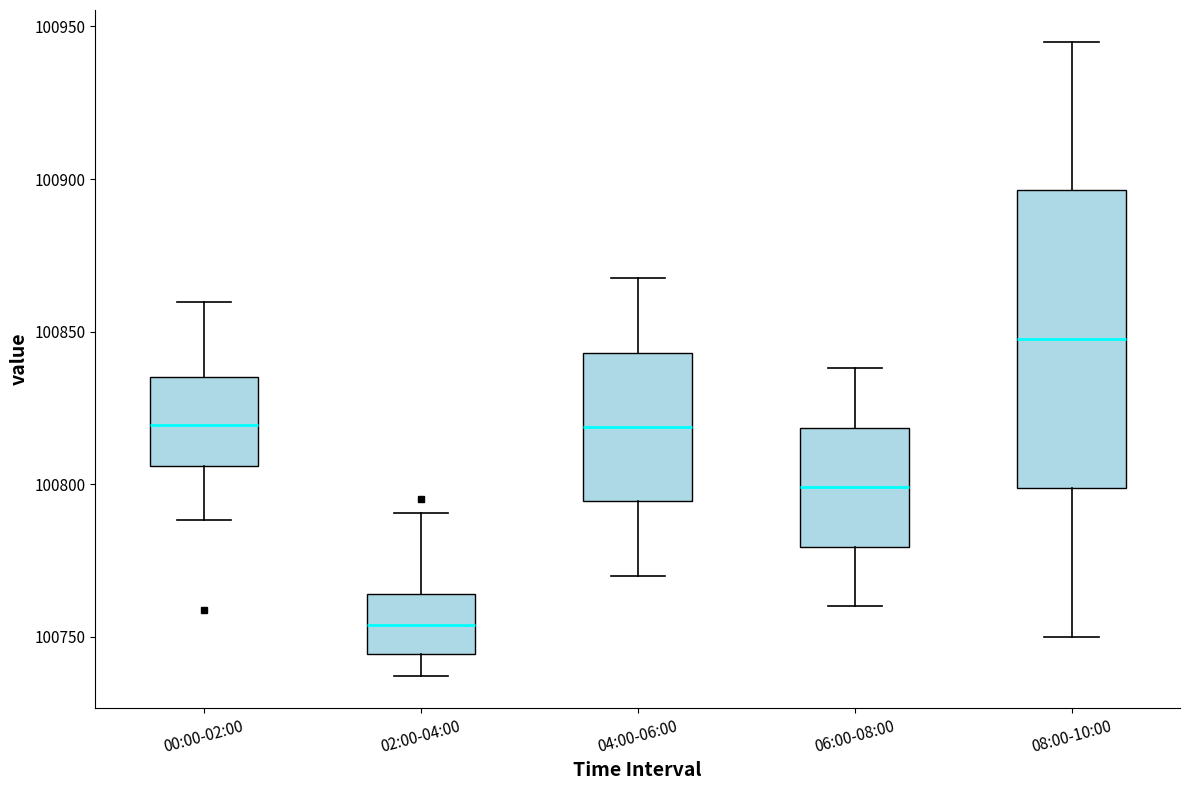

Reading left to right, transcribe this box plot: for each box, give where its median line is, the range the box spans, and where its two whiskers end, as read against the y-axis. The values are not printed on the chart, so give them approximately, as read against the axis.

00:00-02:00: median 100820, box 100805 to 100835, whiskers 100790 to 100860
02:00-04:00: median 100755, box 100745 to 100765, whiskers 100735 to 100790
04:00-06:00: median 100820, box 100795 to 100845, whiskers 100770 to 100870
06:00-08:00: median 100800, box 100780 to 100820, whiskers 100760 to 100840
08:00-10:00: median 100850, box 100800 to 100895, whiskers 100750 to 100945